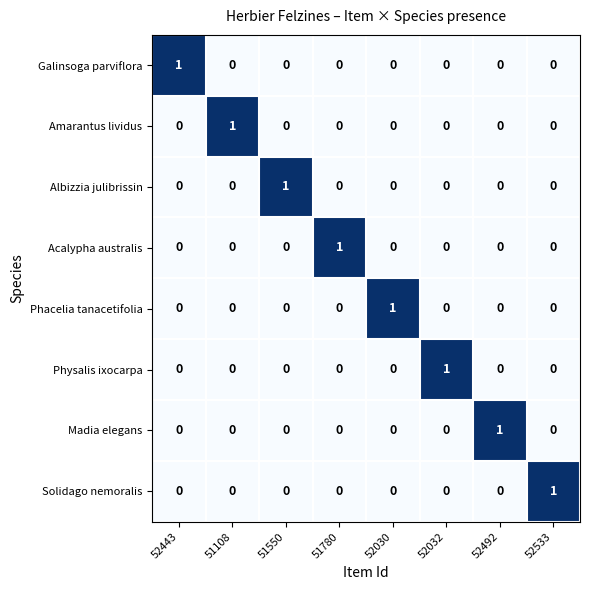

Is it true that Phacelia tanacetifolia equals 0 at 52492?

True